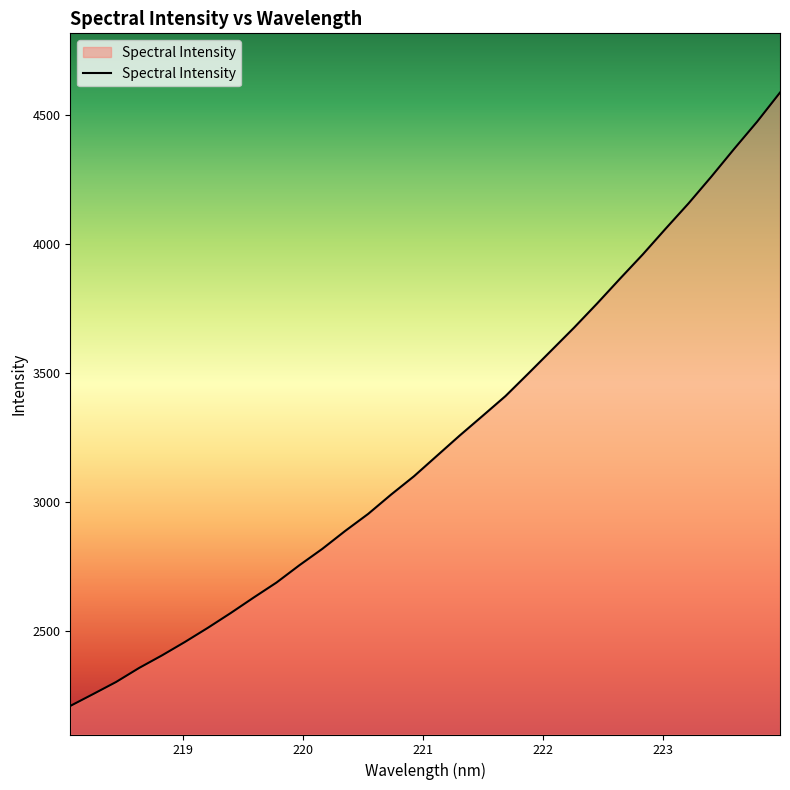

What is the maximum value shown in the chart?

4585.4